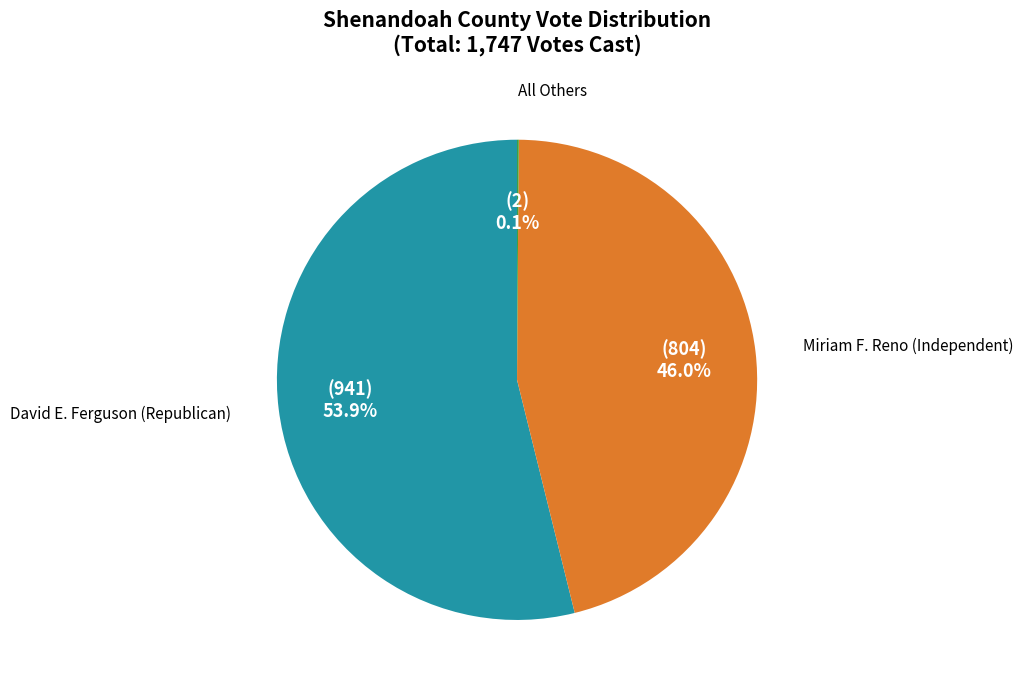

Is there a majority slice in this chart?

Yes